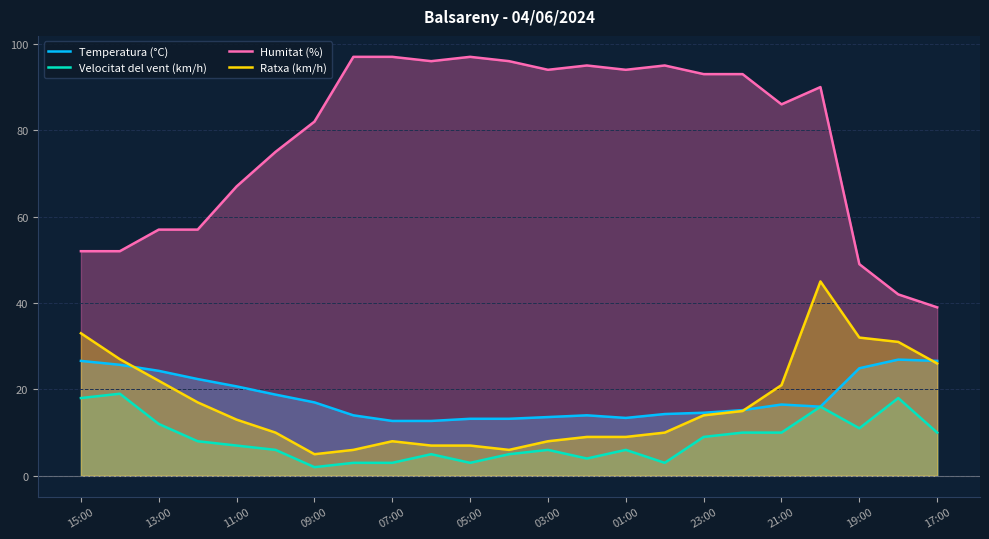

How many lines are shown in the chart?

4